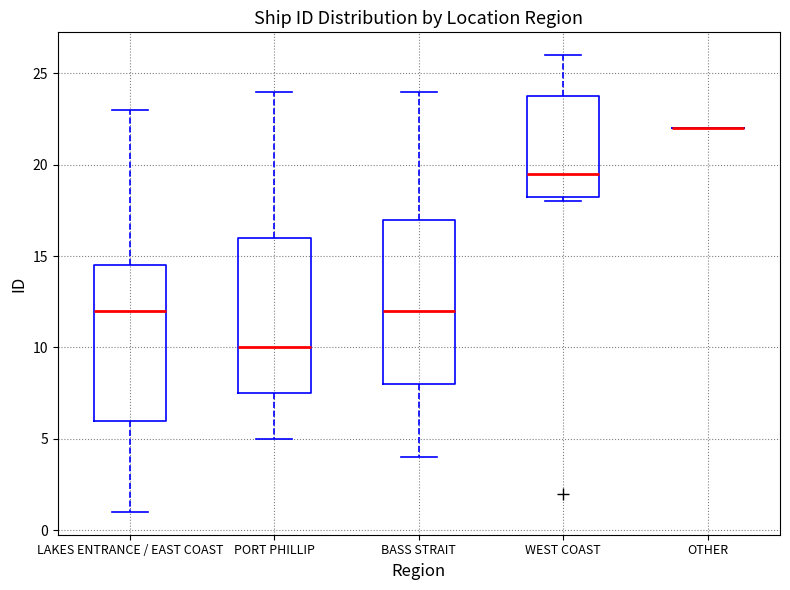

Reading left to right, read every box against the y-axis: the position of its median line, the range the box covers, and the ends of its whiskers. The values are not printed on the chart, so give them approximately, as read against the axis.

LAKES ENTRANCE / EAST COAST: median 12.0, box 6.0 to 14.5, whiskers 1.0 to 23.0
PORT PHILLIP: median 10.0, box 7.5 to 16.0, whiskers 5.0 to 24.0
BASS STRAIT: median 12.0, box 8.0 to 17.0, whiskers 4.0 to 24.0
WEST COAST: median 19.5, box 18.5 to 24.0, whiskers 18.0 to 26.0
OTHER: box collapsed to a line at 22.0, whiskers 22.0 to 22.0